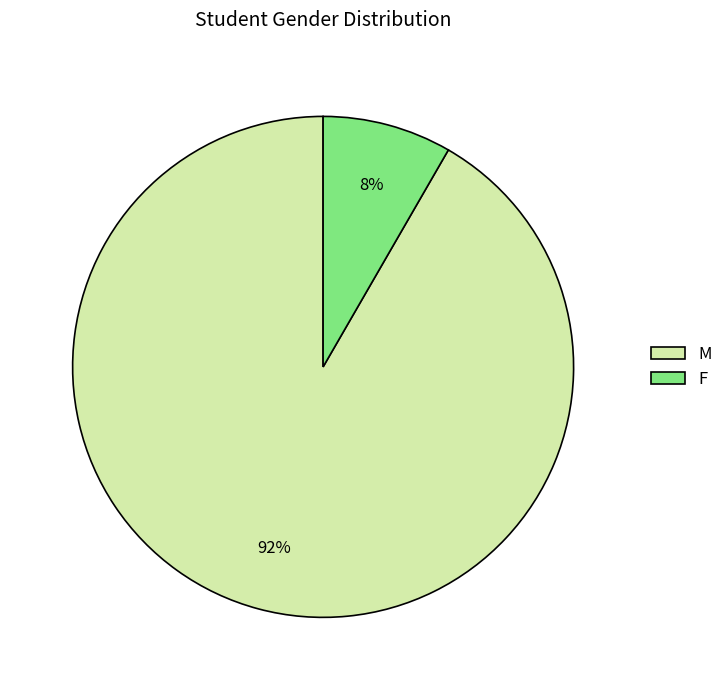

How many slices are in this pie chart?

2